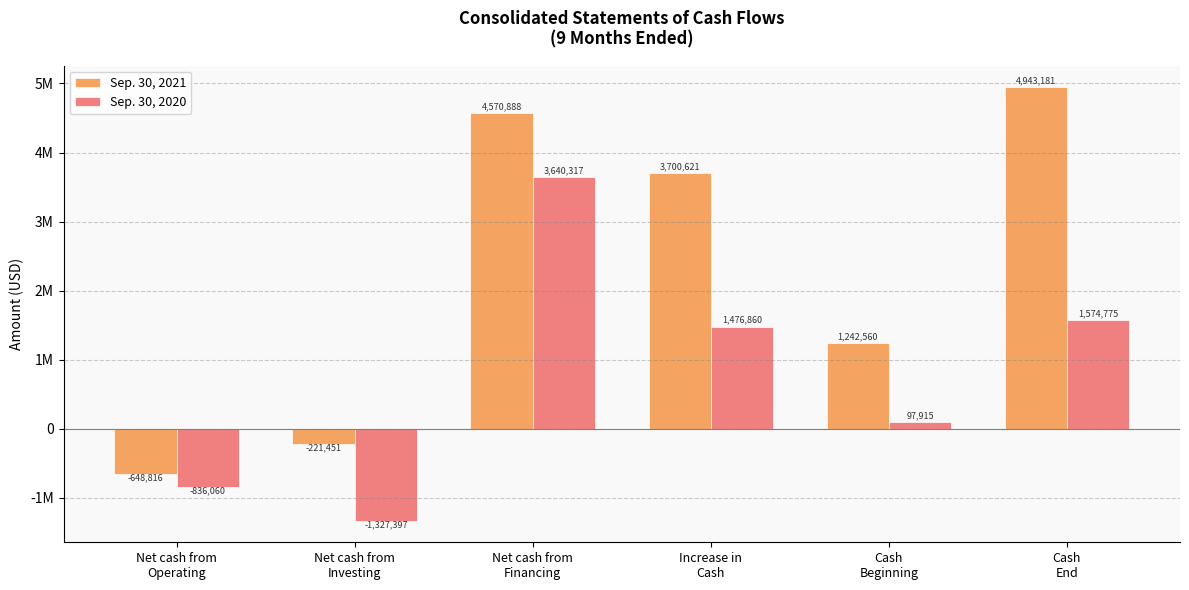

What is the average value of the Sep. 30, 2021 series?

2264497